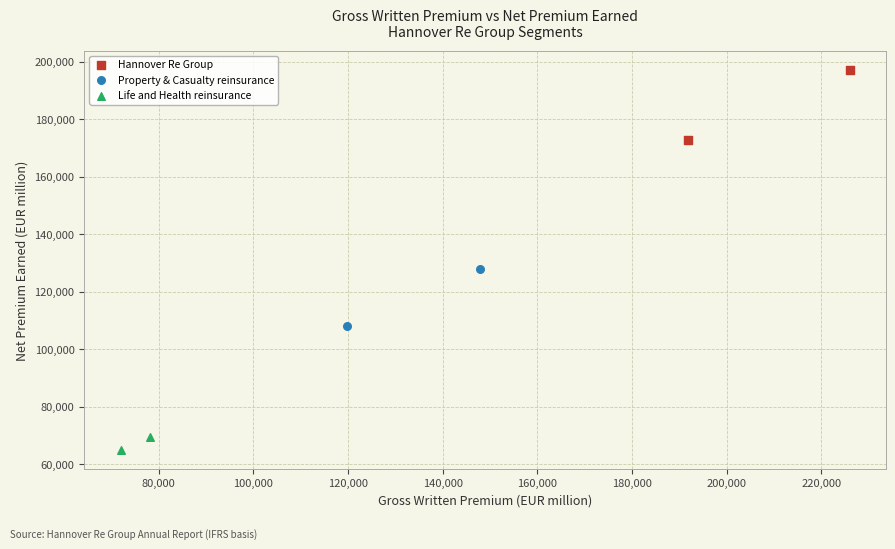

Which series contains the highest Y value?

Hannover Re Group